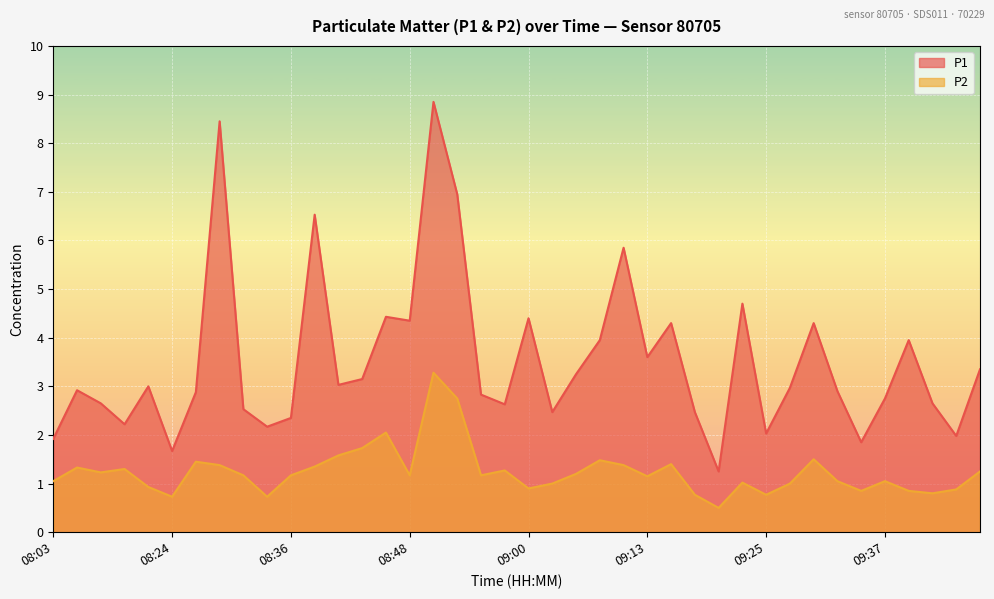

What position from the left is 08:21?

5